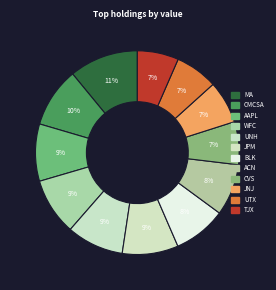

Count the number of slices in the pie.

12